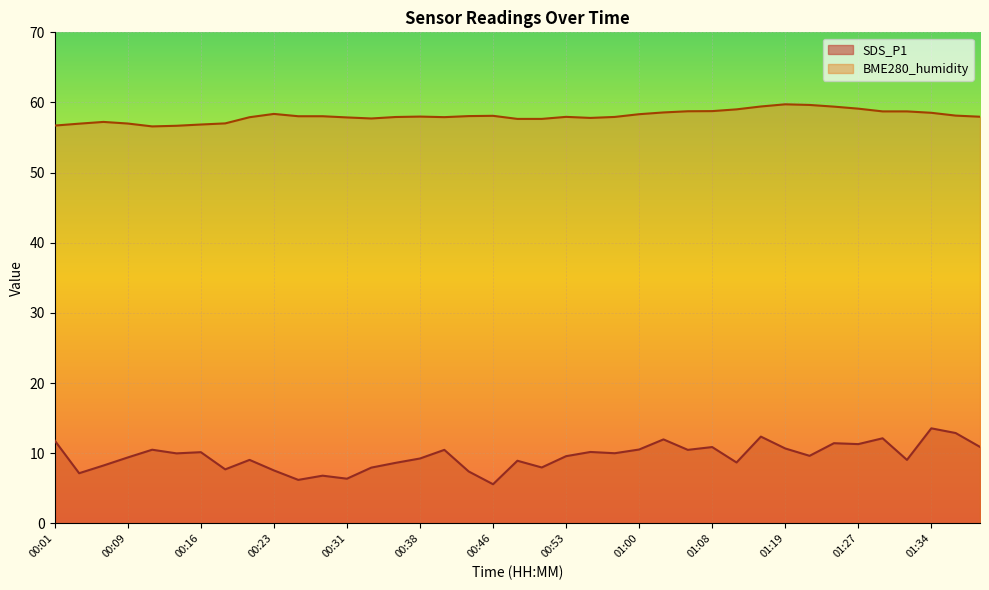

What is the approximate value of SDS_P1 at 01:32?

9.1